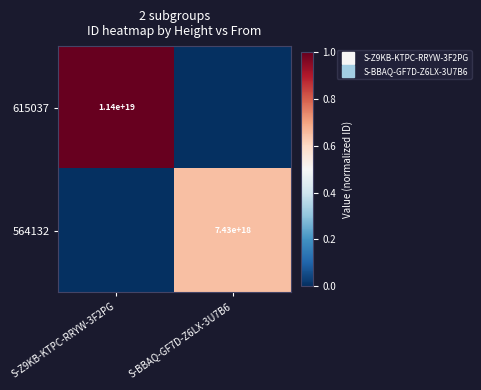

How many positive values does the 564132 series have?

1